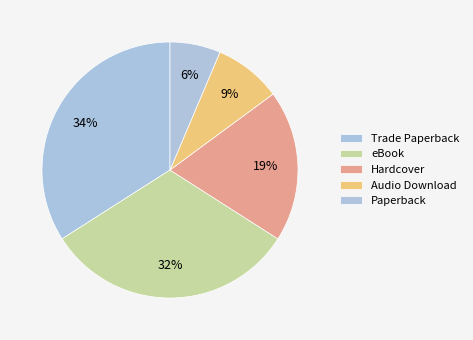

Does eBook account for over 50% of the chart?

No